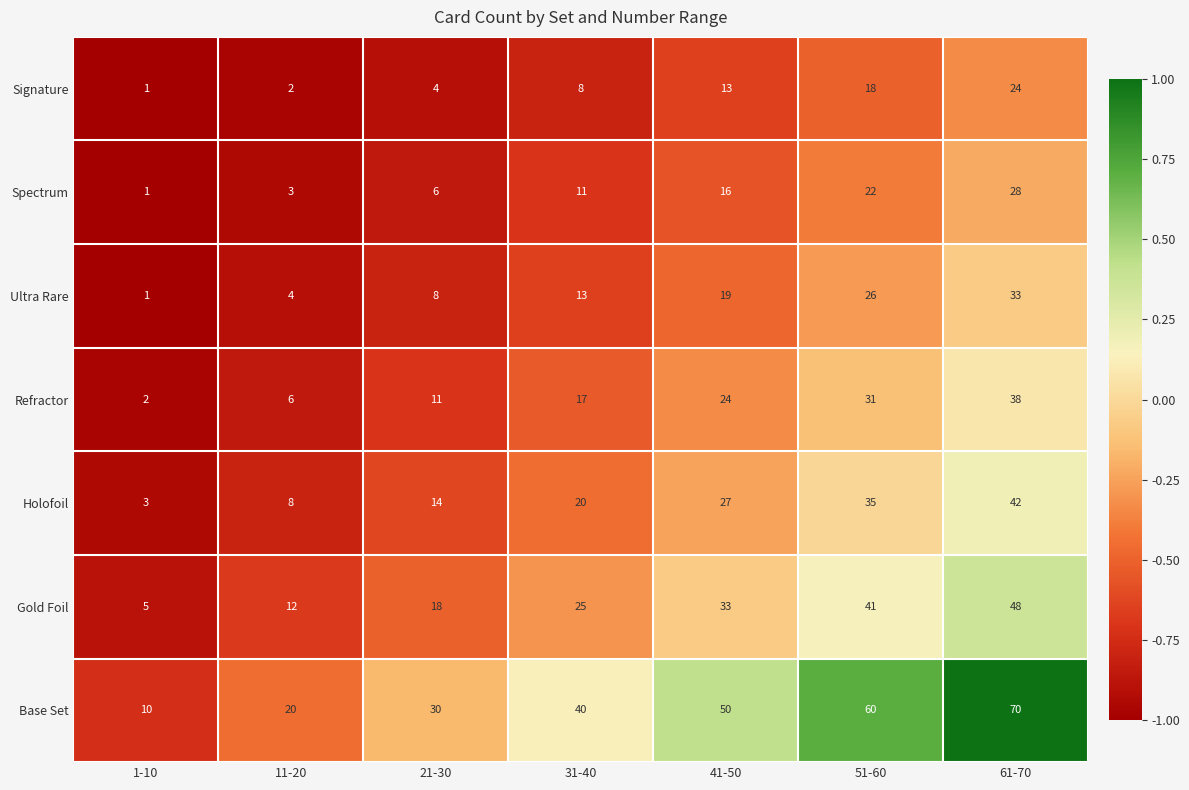

How many data points does each series have?

7